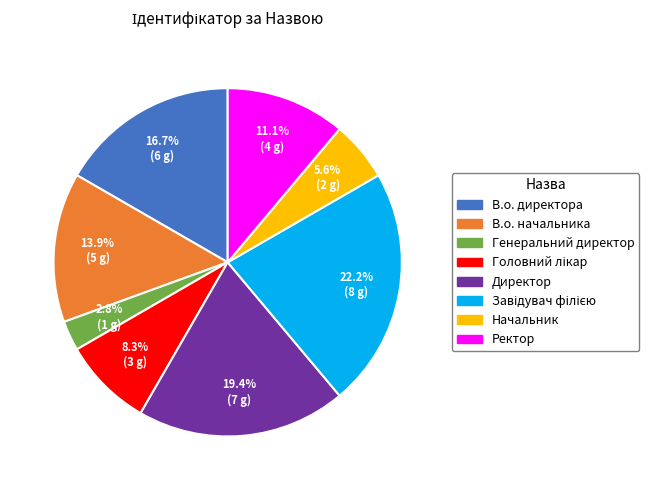

Approximately how many times larger is the value at Ректор compared to Начальник?

2.0